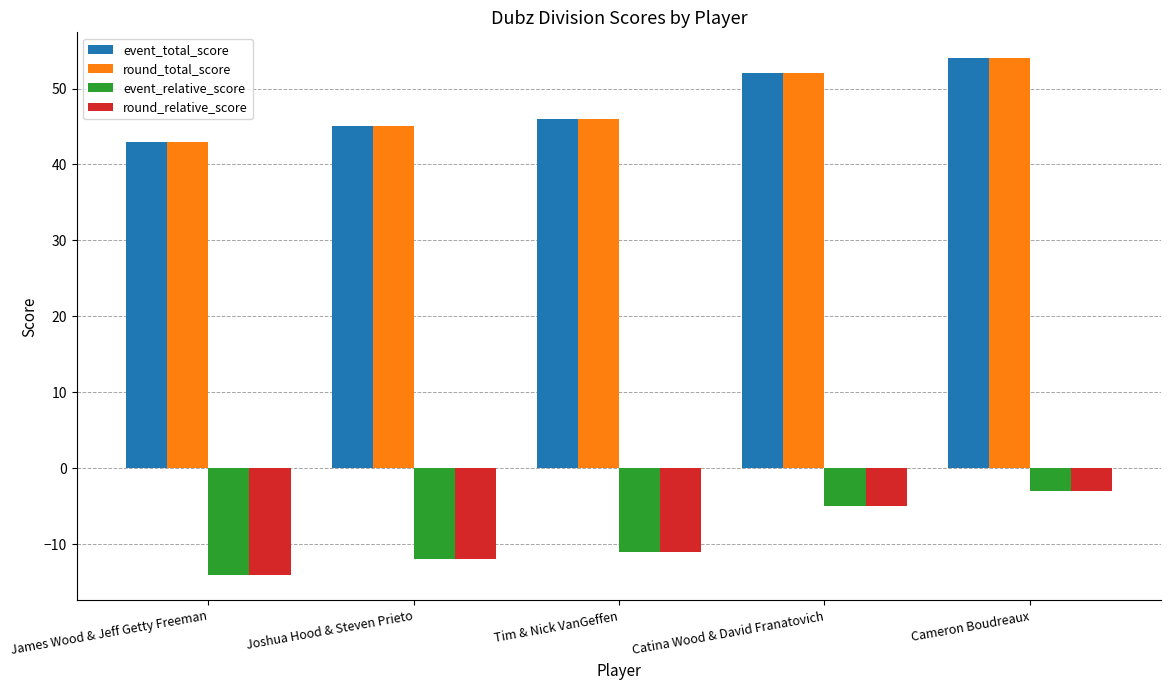

What is the label of the 3rd bar from the right?

Tim & Nick VanGeffen